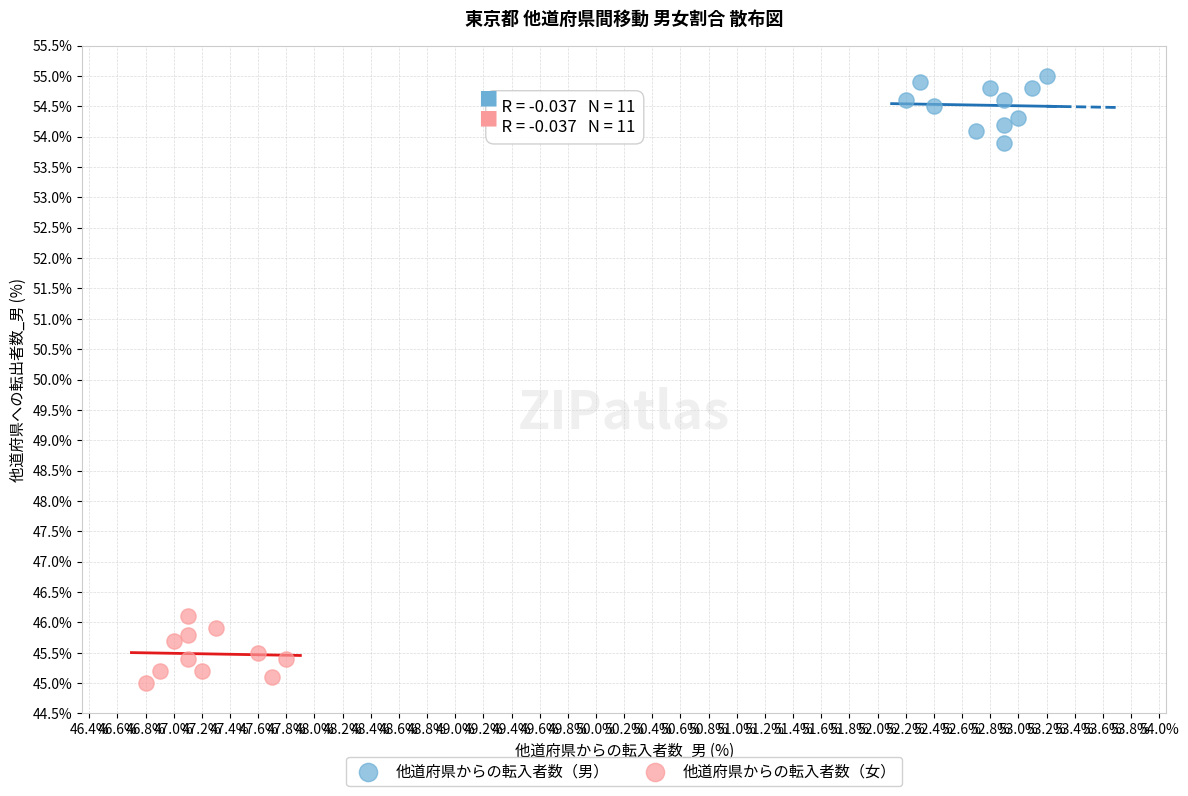

Which series reaches the minimum Y coordinate?

他道府県からの転入者数（女）